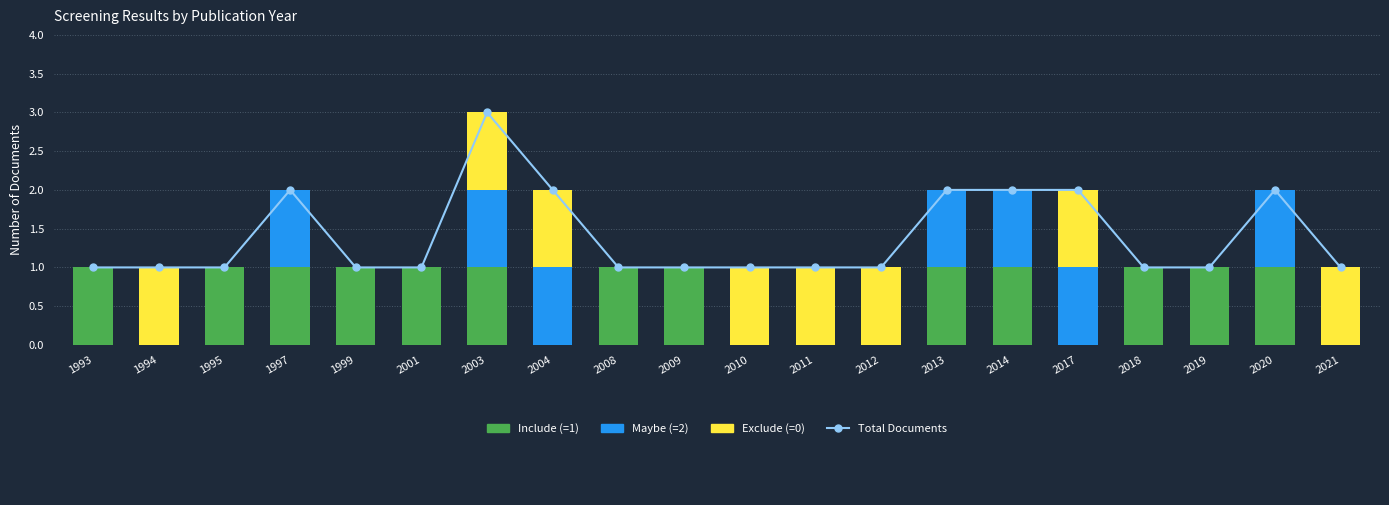

What is the value of the Include (=1) bar at the 10th from the left?

1